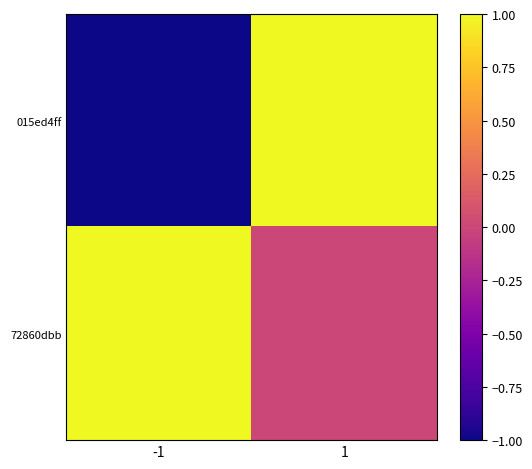

Which series has the largest total across all categories?

72860dbb